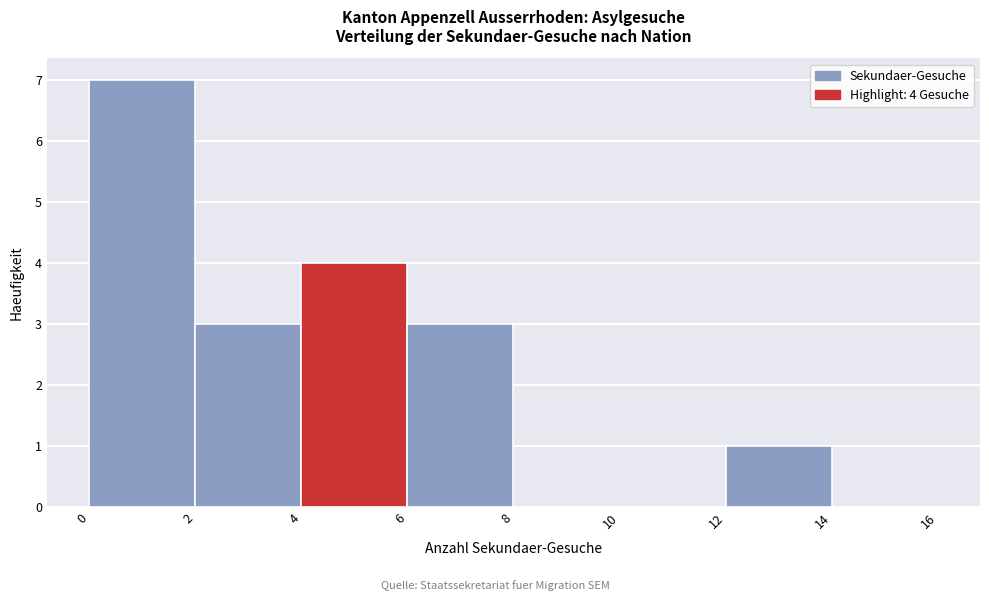

Over which range of the x-axis is the bar tallest?

0 to 2